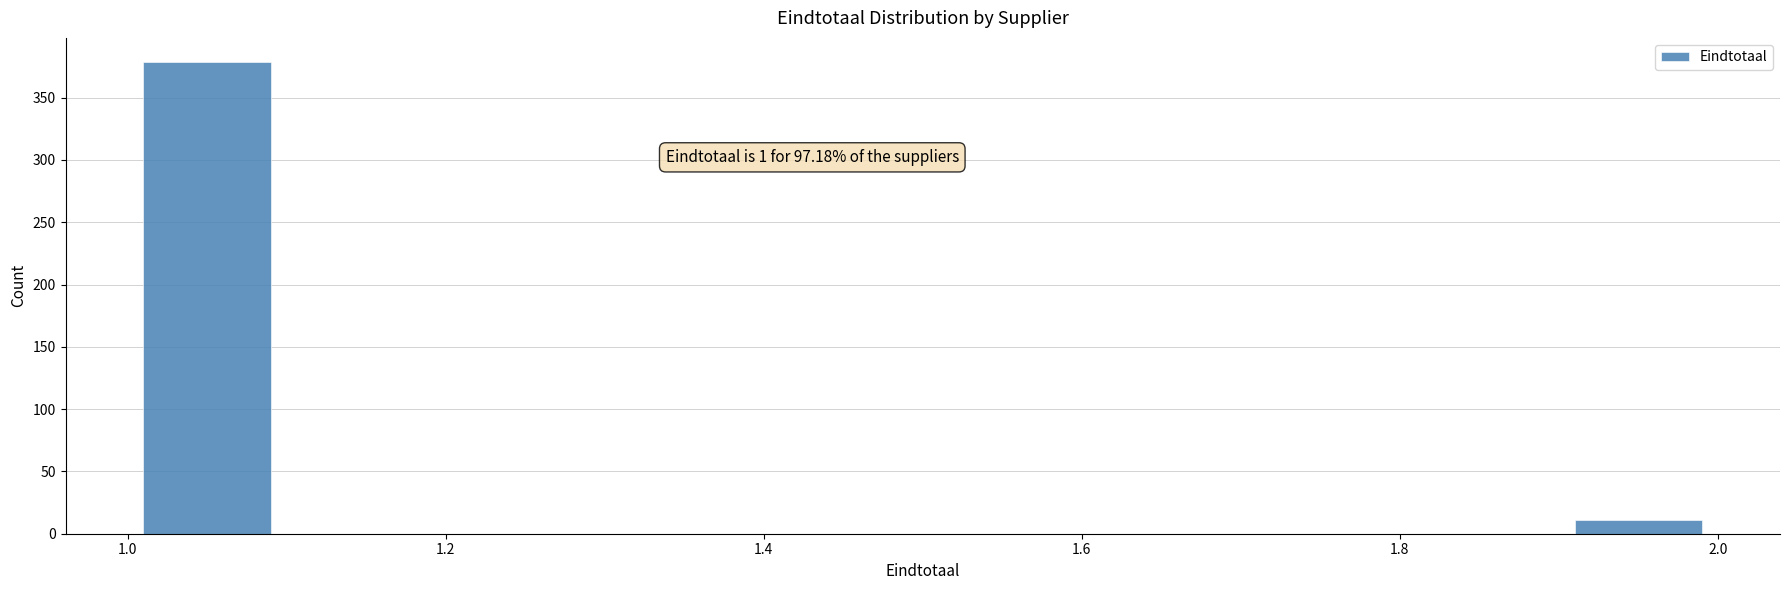

Which range on the x-axis has the tallest bar?

1.0 to 1.1